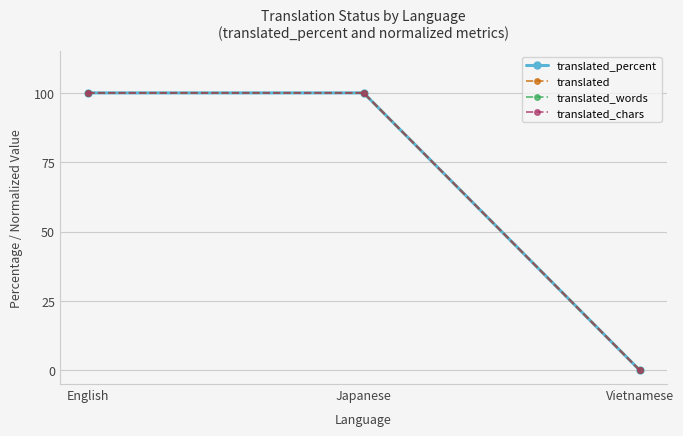

Does the chart have visible grid lines?

Yes